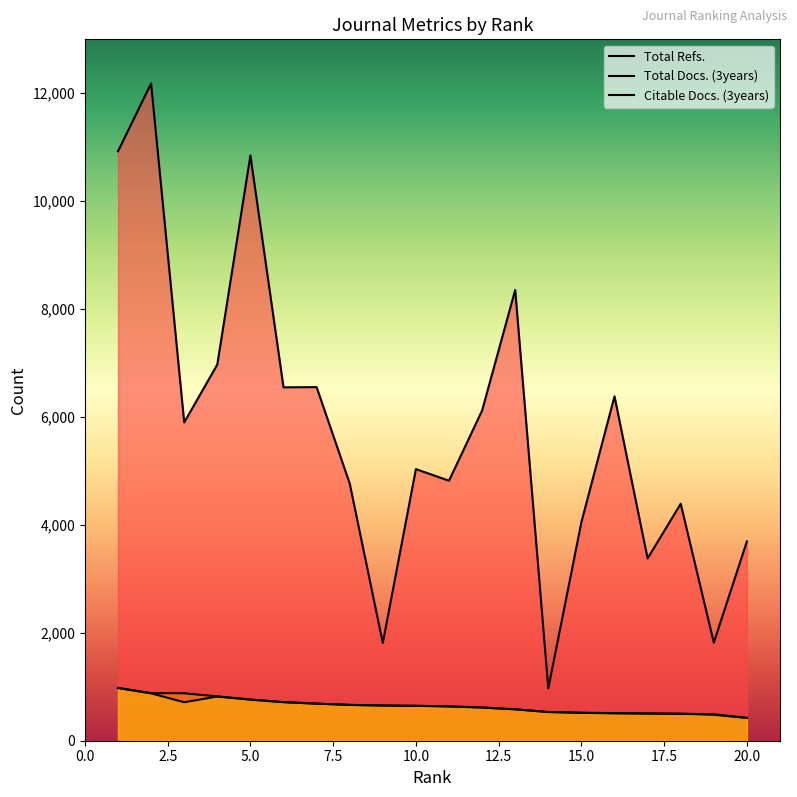

Is the value of Total Refs. at 3 greater than the value of Citable Docs. (3years) at 13?

Yes